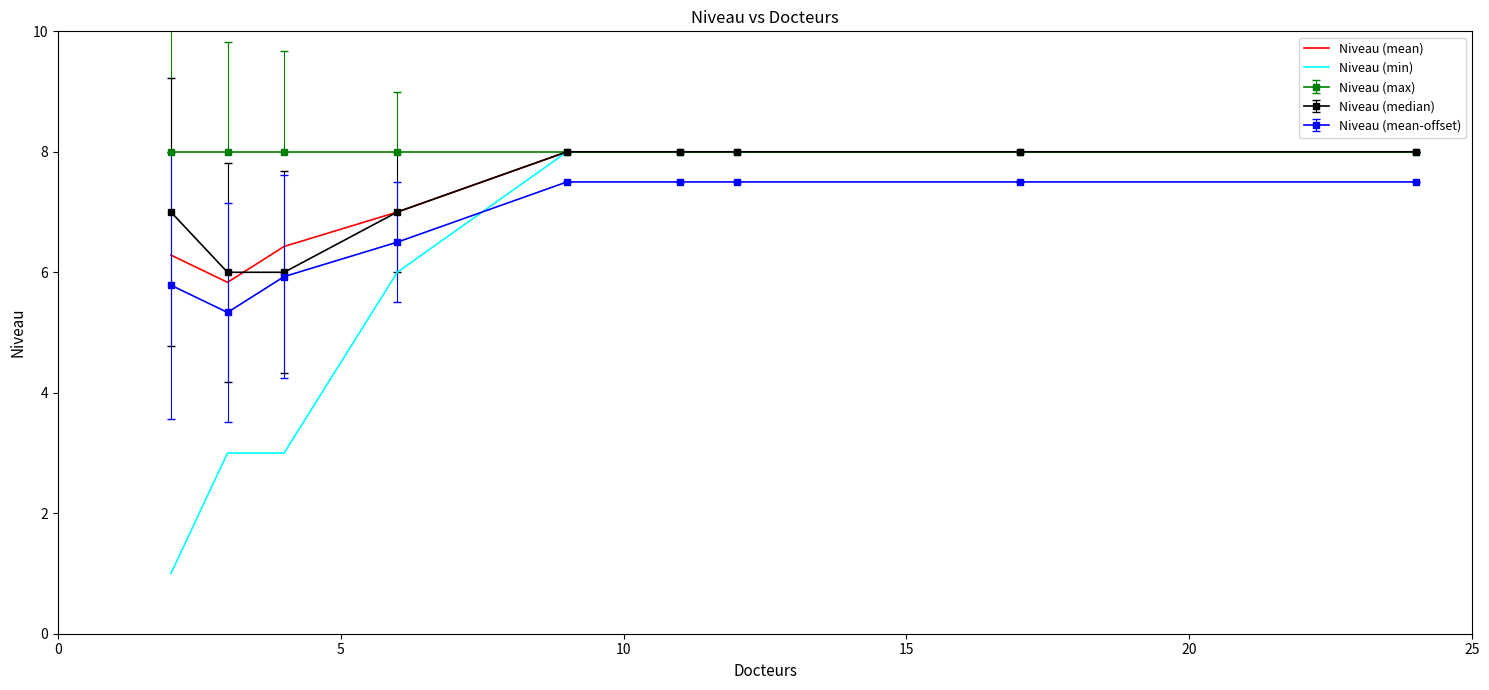

True or false: Niveau (mean) and Niveau (min) intersect in this chart.

False